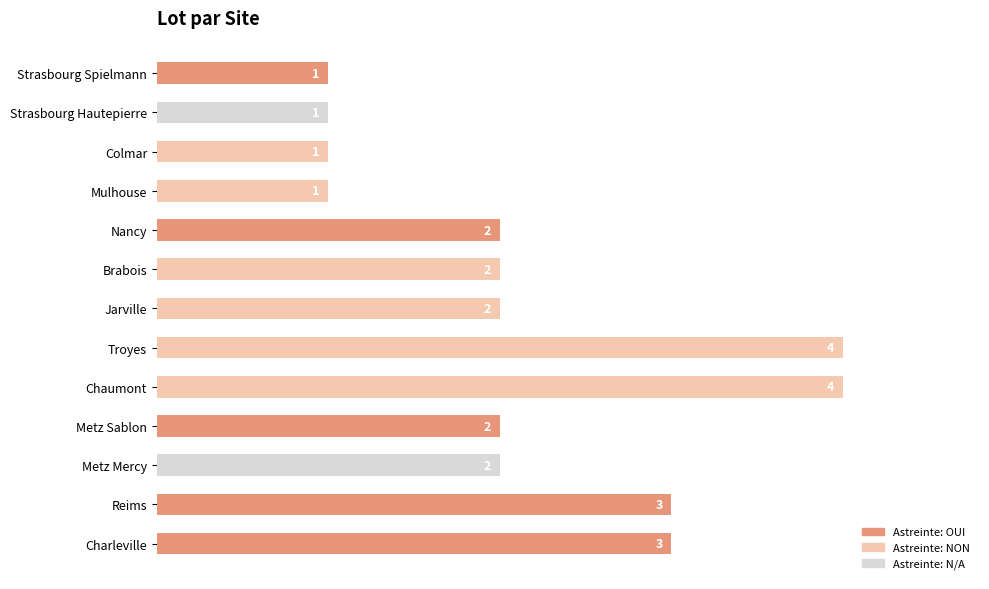

What is the change in value from Strasbourg Hautepierre to Troyes?

+3